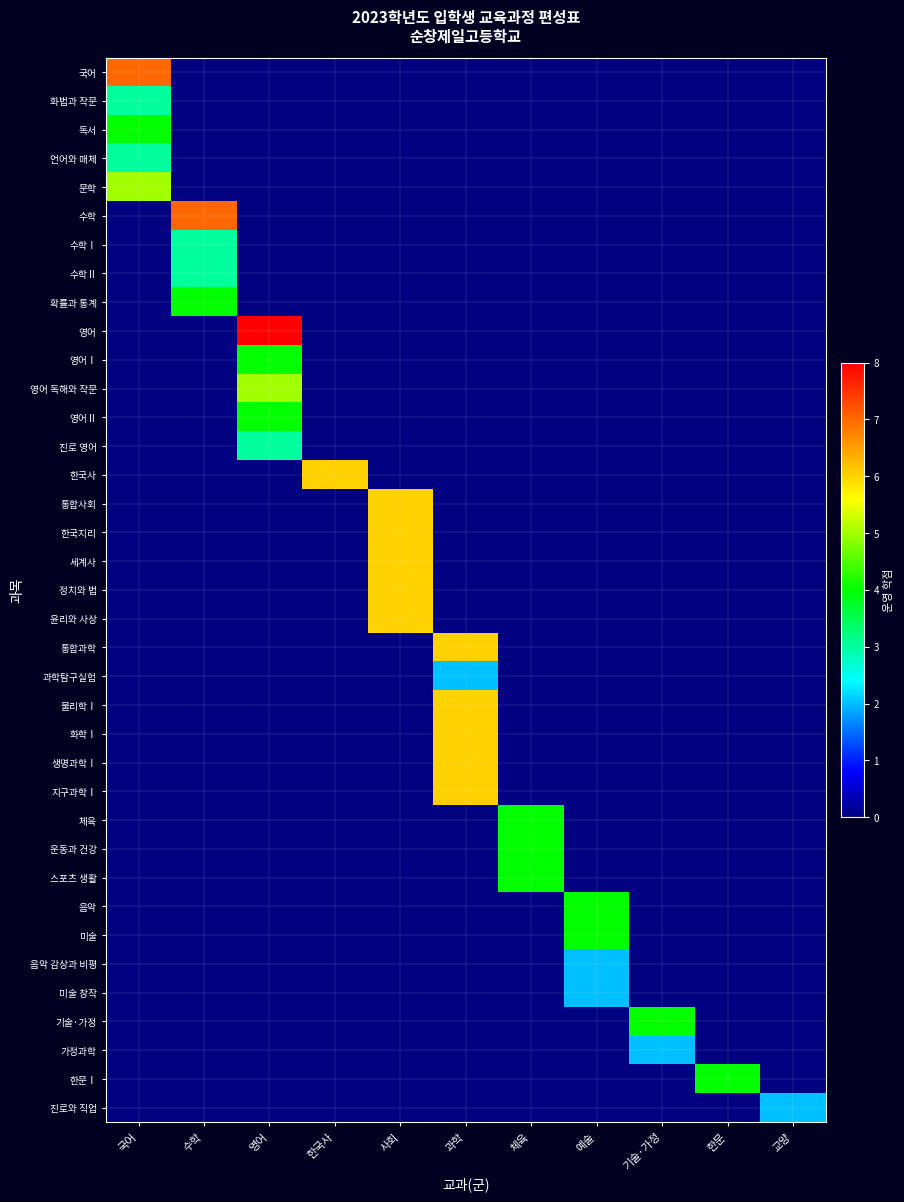

At how many categories does at least one series exceed 1?

11